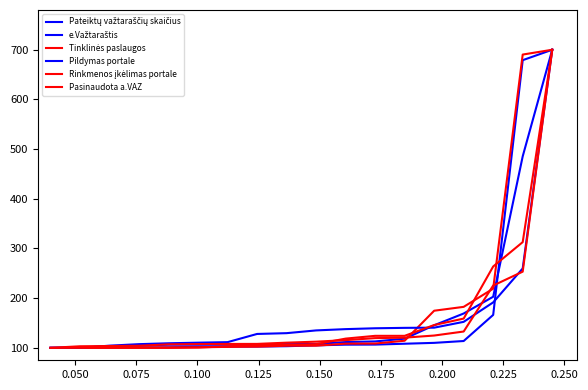

What is the average value of the Pateiktų važtaraščių skaičius series?

172.0